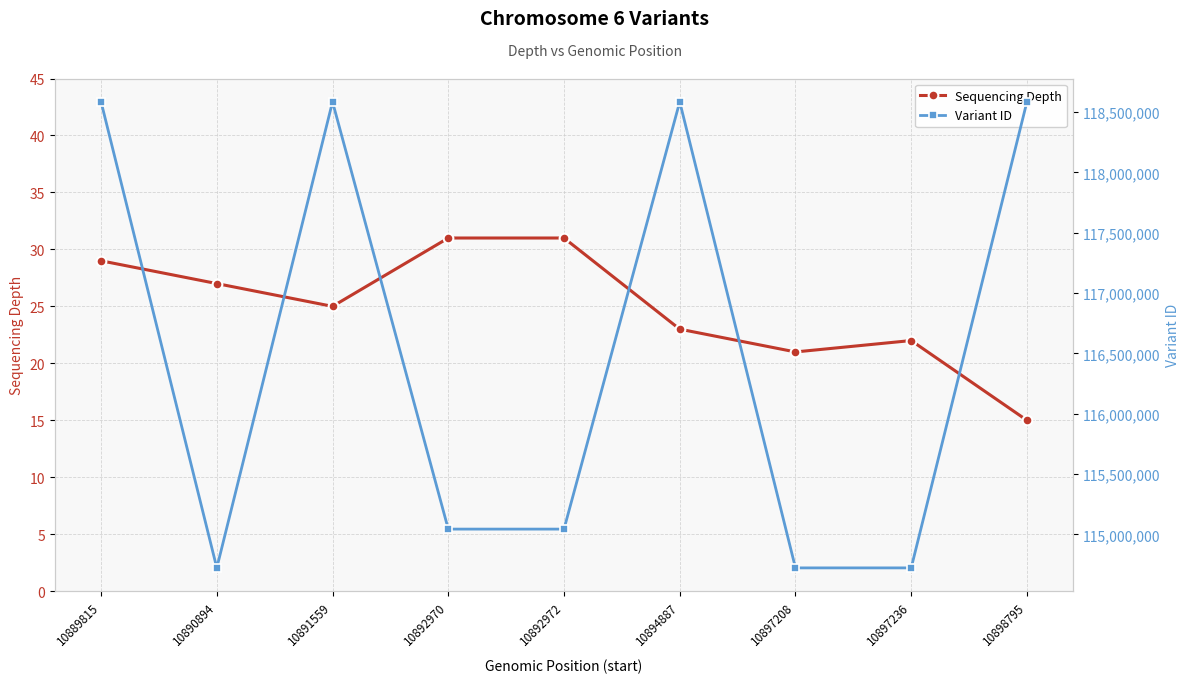

At which category is the sum across all series the highest?

10889815